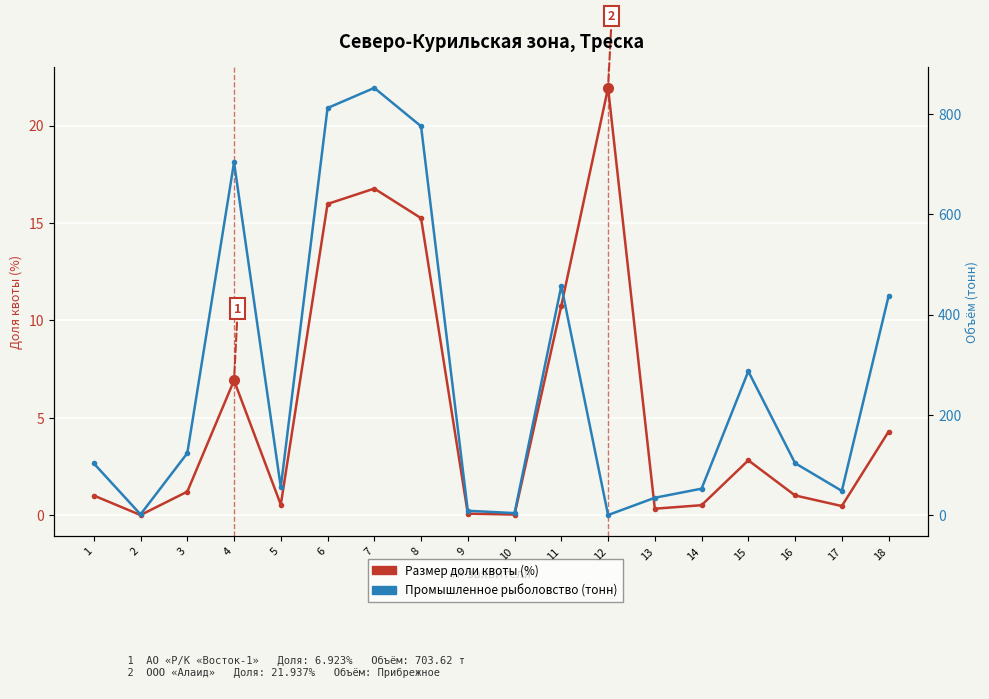

What is the total value across all series at 3?

124.6